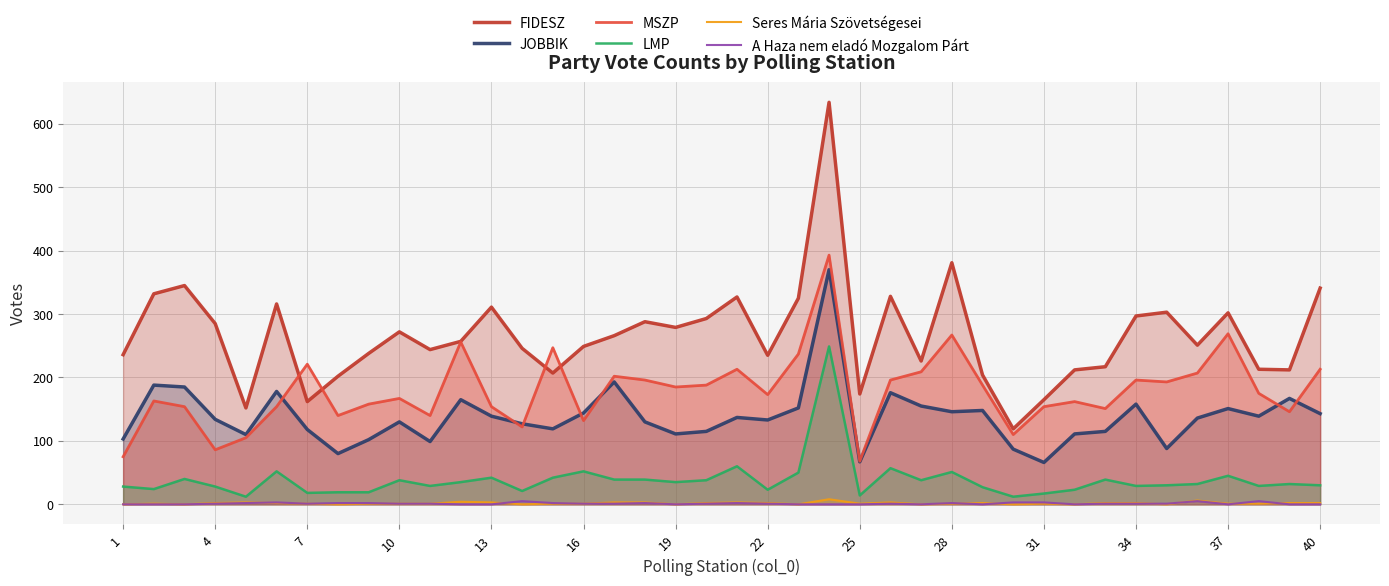

Rank the series by their maximum value, from lowest to highest.

A Haza nem eladó Mozgalom Párt, Seres Mária Szövetségesei, LMP, JOBBIK, MSZP, FIDESZ